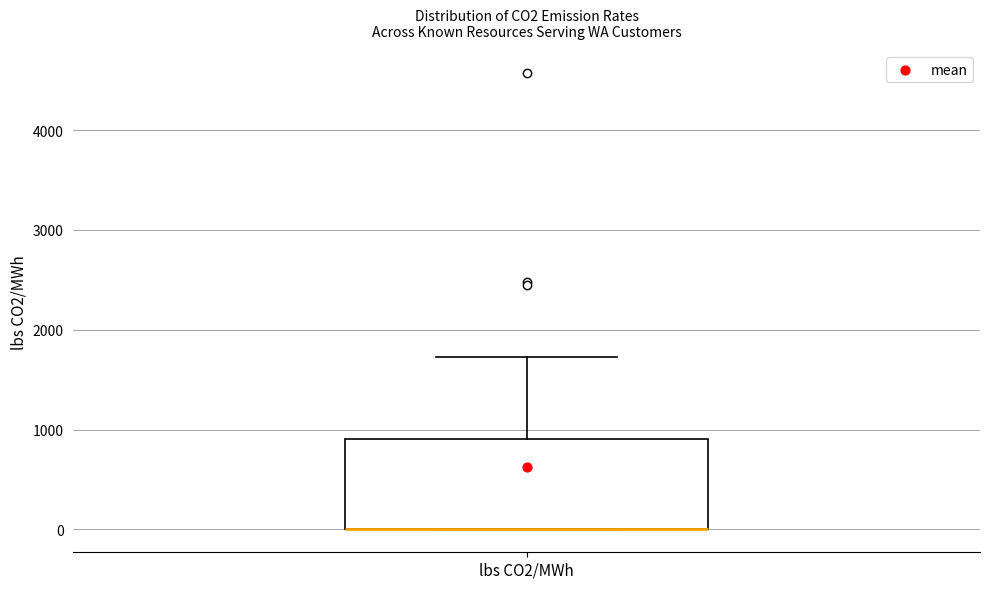

Read this box plot against the y-axis: the position of the median line, the range covered by the box, and the ends of both whiskers. The values are not printed on the chart, so give them approximately, as read against the axis.

median 0 (drawn on the box's lower edge), box 0 to 900, whiskers 0 to 1700